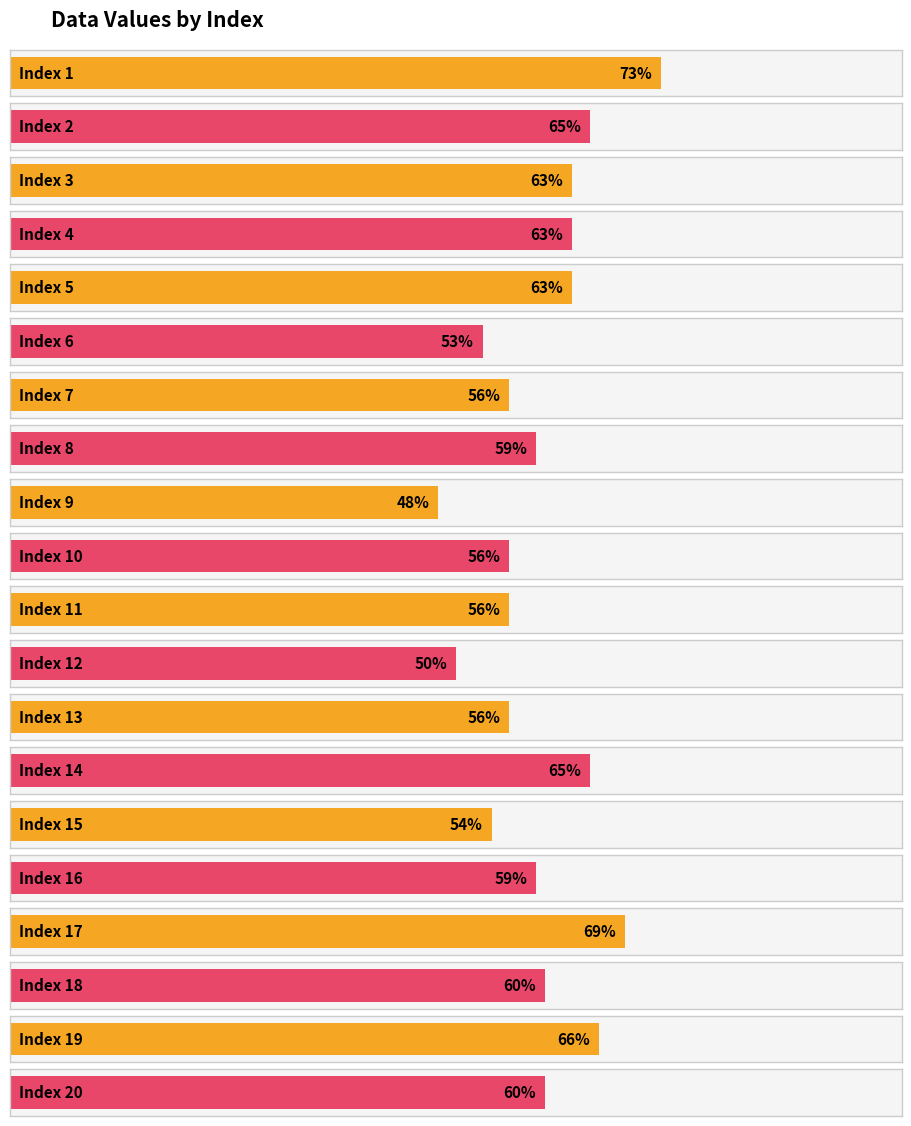

Reading left to right, extract all data points from this chart.

73	65	63	63	63	53	56	59	48	56	56	50	56	65	54	59	69	60	66	60